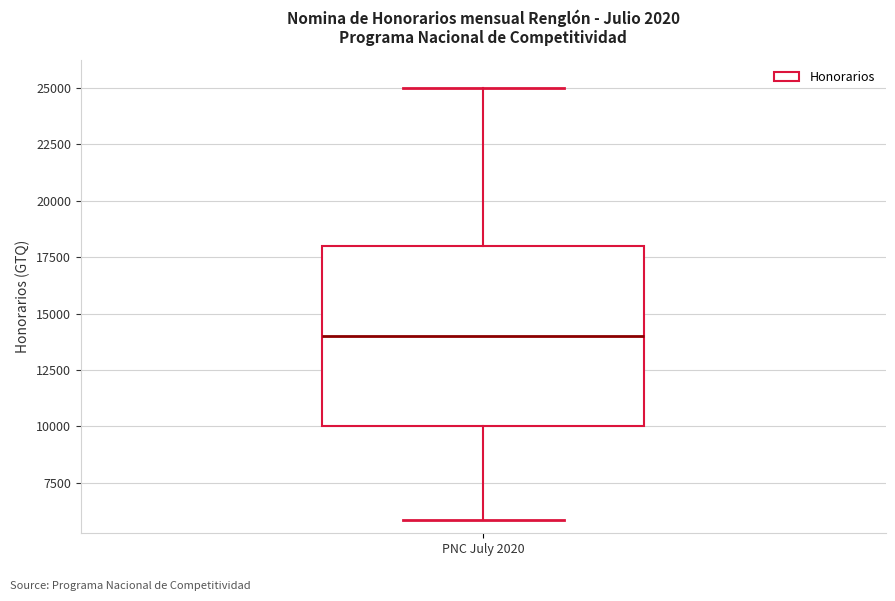

Where does the lower whisker of the box for PNC July 2020 end on the y-axis? The values are not printed on the chart, so give them approximately, as read against the axis.

6000